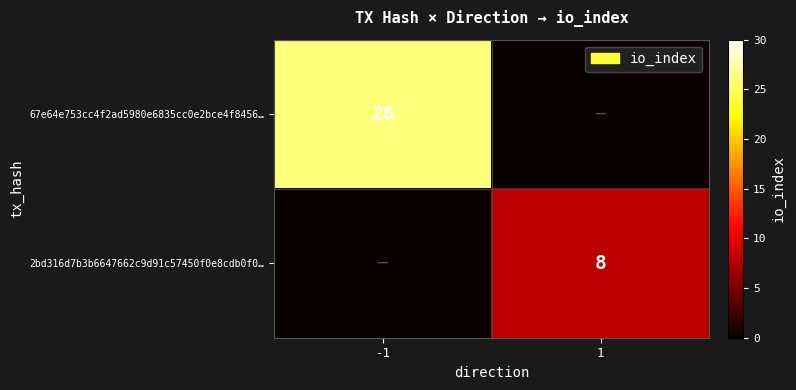

Is the value of 67e64e753cc4f2ad5980e6835cc0e2bce4f8456… at -1 greater than the value of 2bd316d7b3b6647662c9d91c57450f0e8cdb0f0… at 1?

Yes